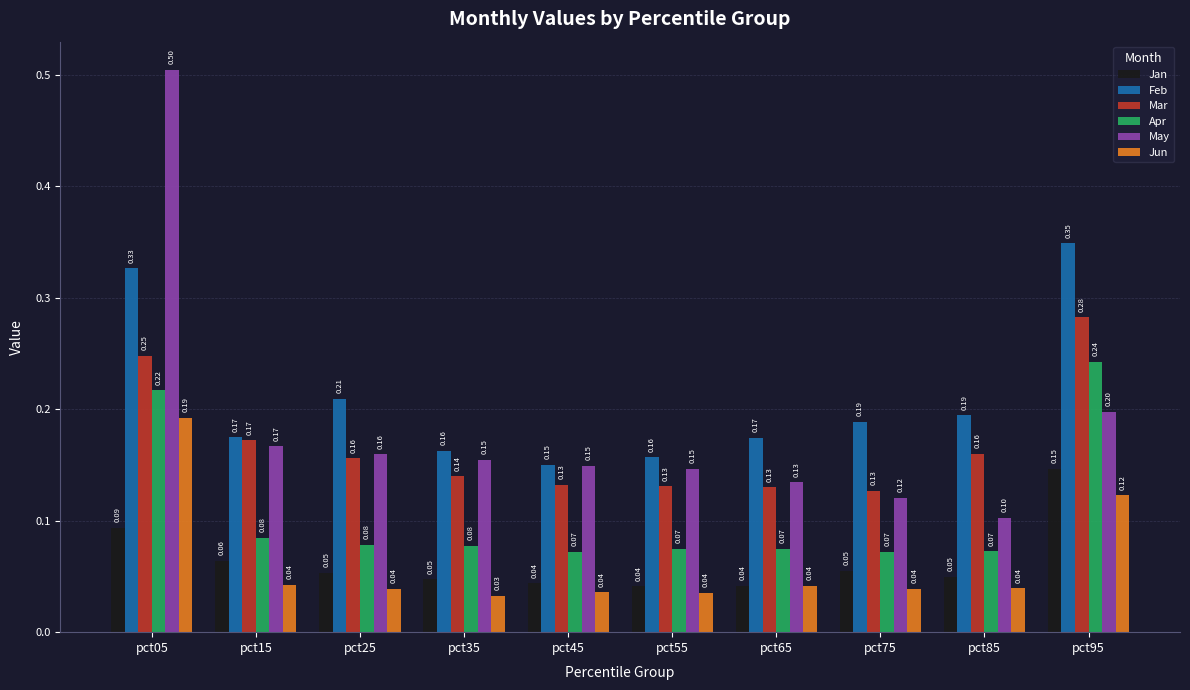

What is the average value of the Feb series?

0.2